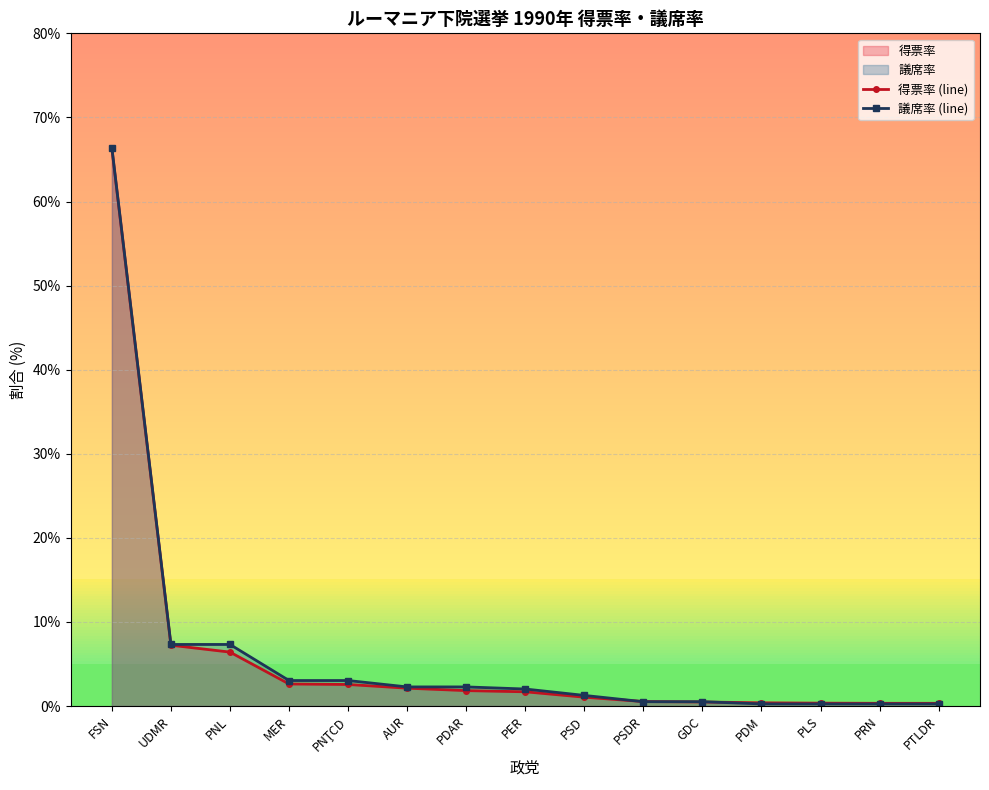

List the series in order of their overall mean, lowest first.

得票率 (line), 議席率 (line)